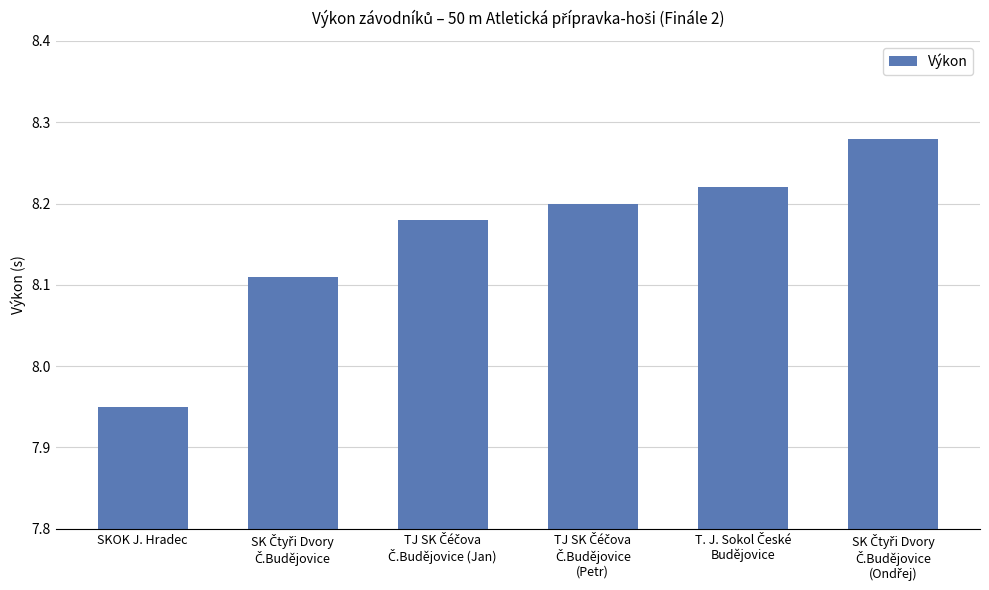

Are the bars grouped side by side (vs. stacked)?

No